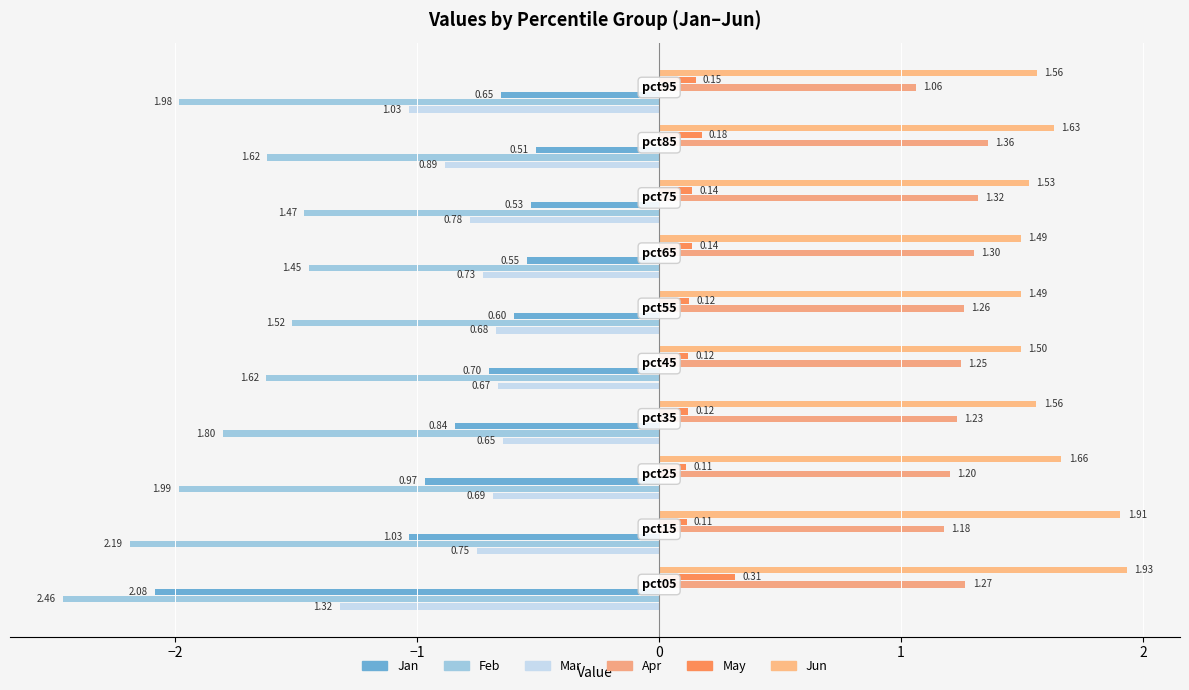

What is the value of the Jun bar at the 7th from the left?

1.5